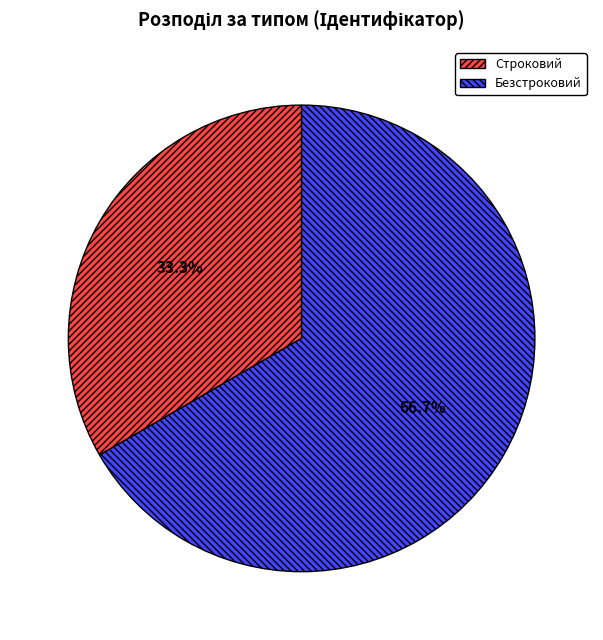

How many segments does this pie chart have?

2